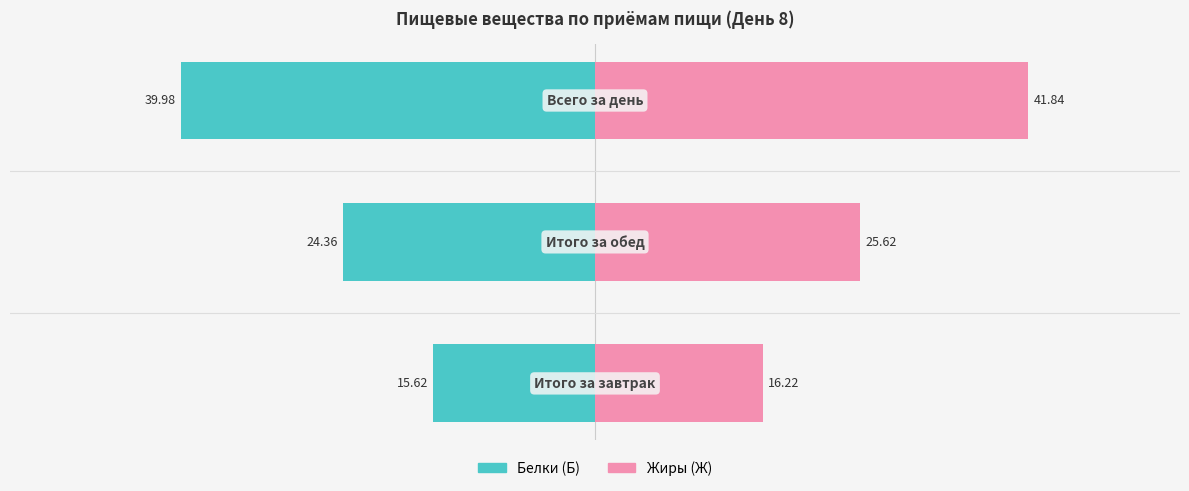

Which series has the largest total across all categories?

Жиры (Ж)